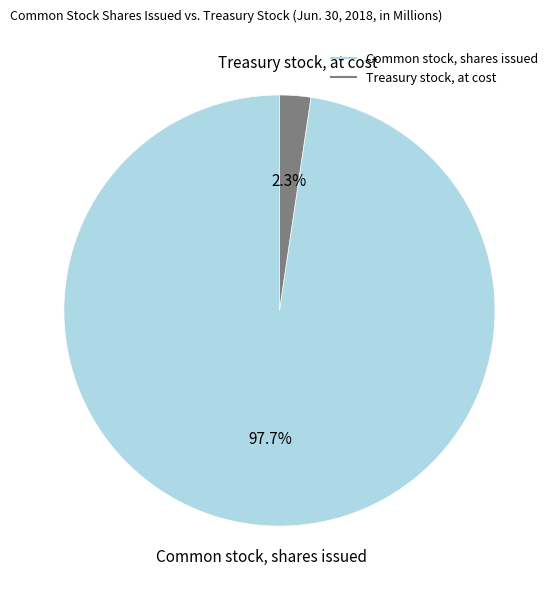

What is the smallest slice in the pie chart?

Treasury stock, at cost